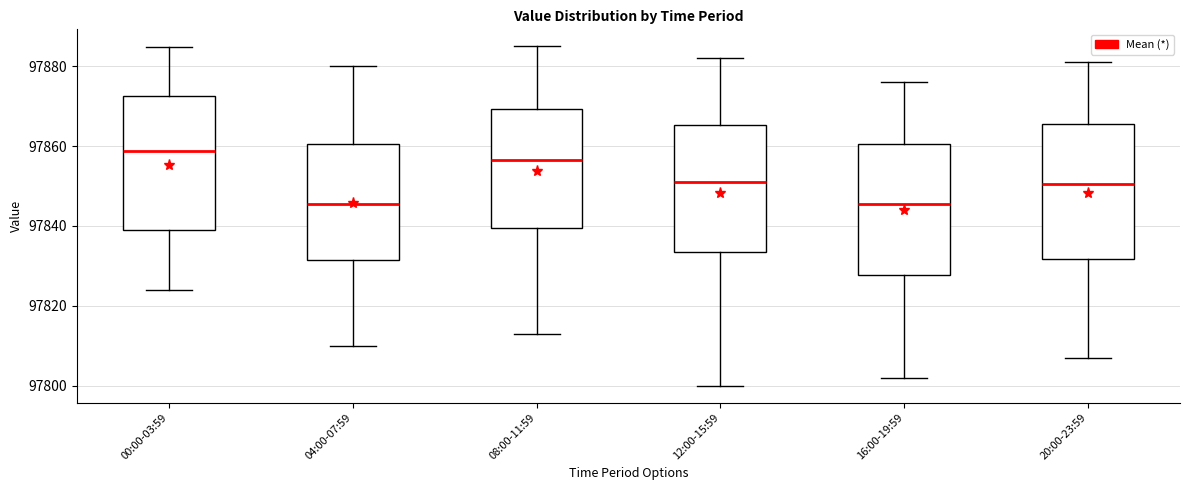

Which box's median line is the highest?

00:00-03:59